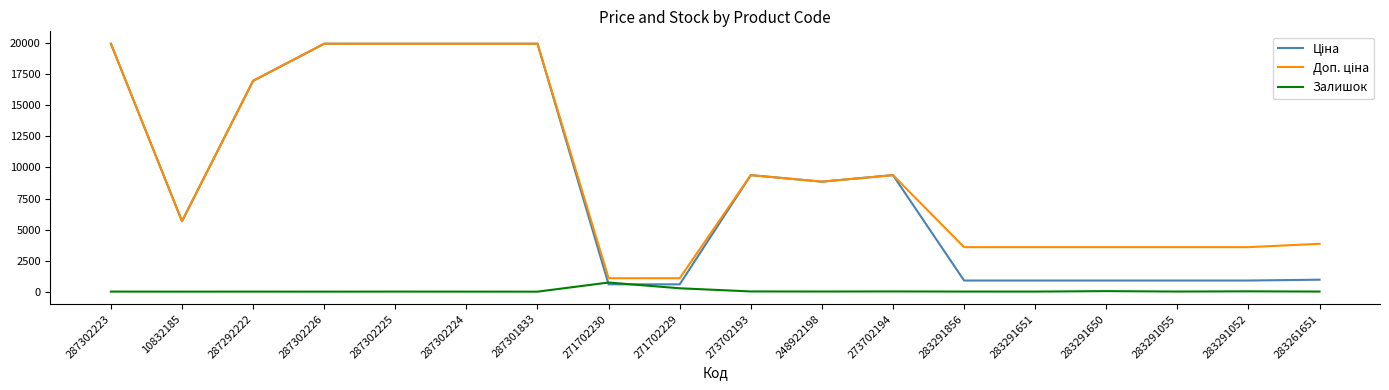

What is the greatest value displayed?

19964.2